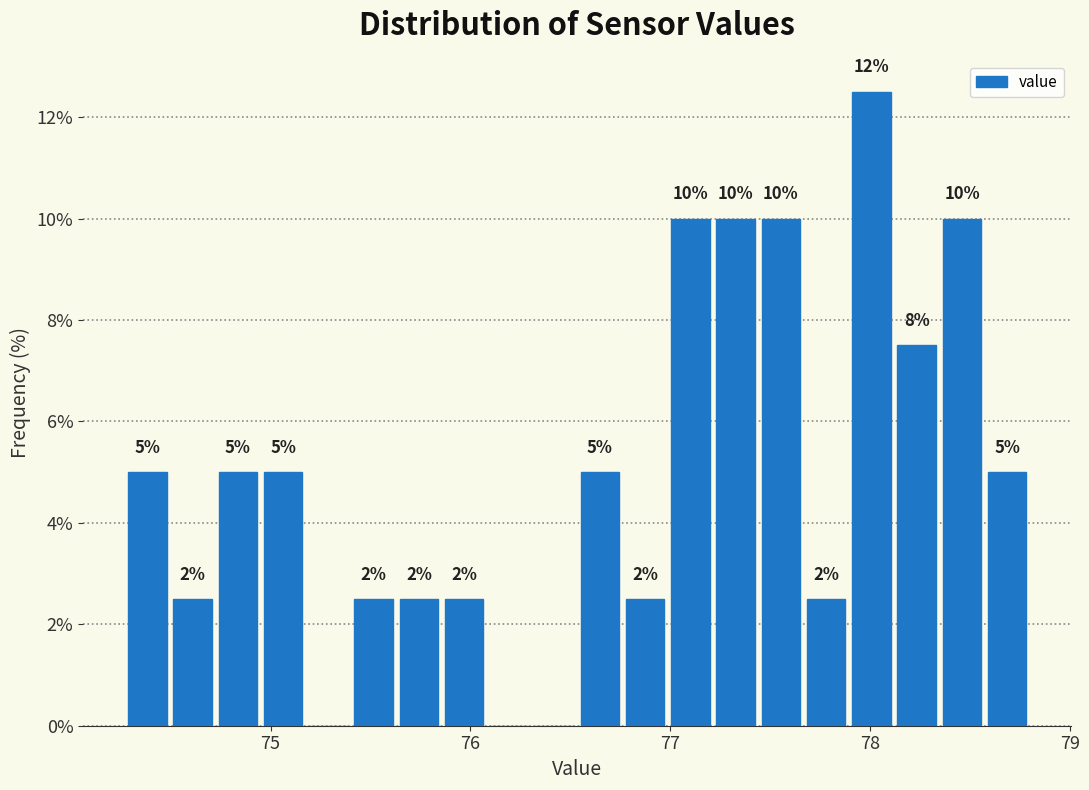

Read against the x-axis, roughly where is the centre of the tallest bar?

78.0